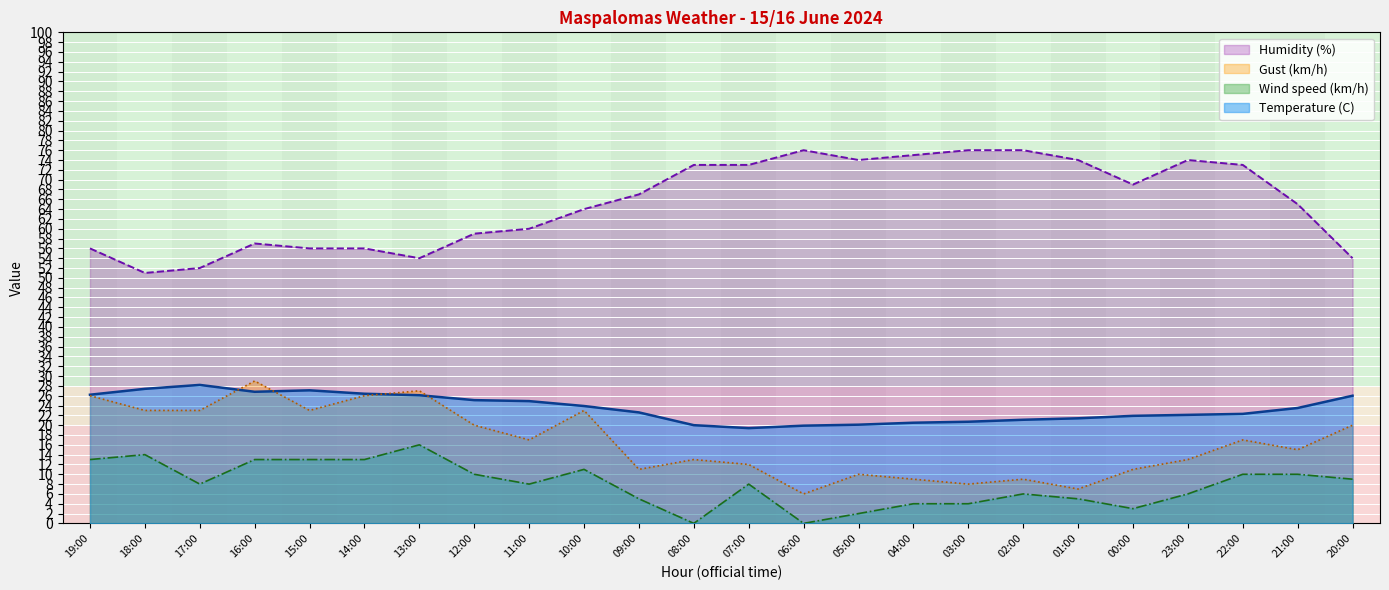

What is the total value across all series at 16:00?

125.8